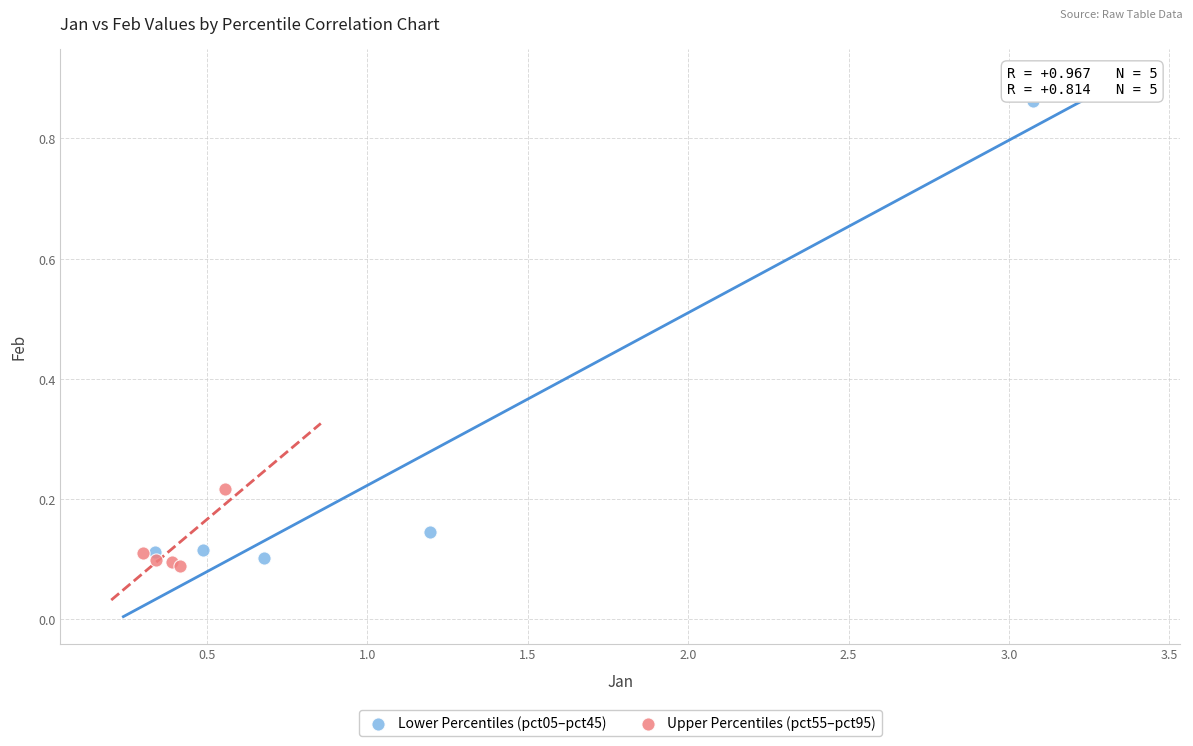

Which series reaches the maximum Y coordinate?

Lower Percentiles (pct05–pct45)